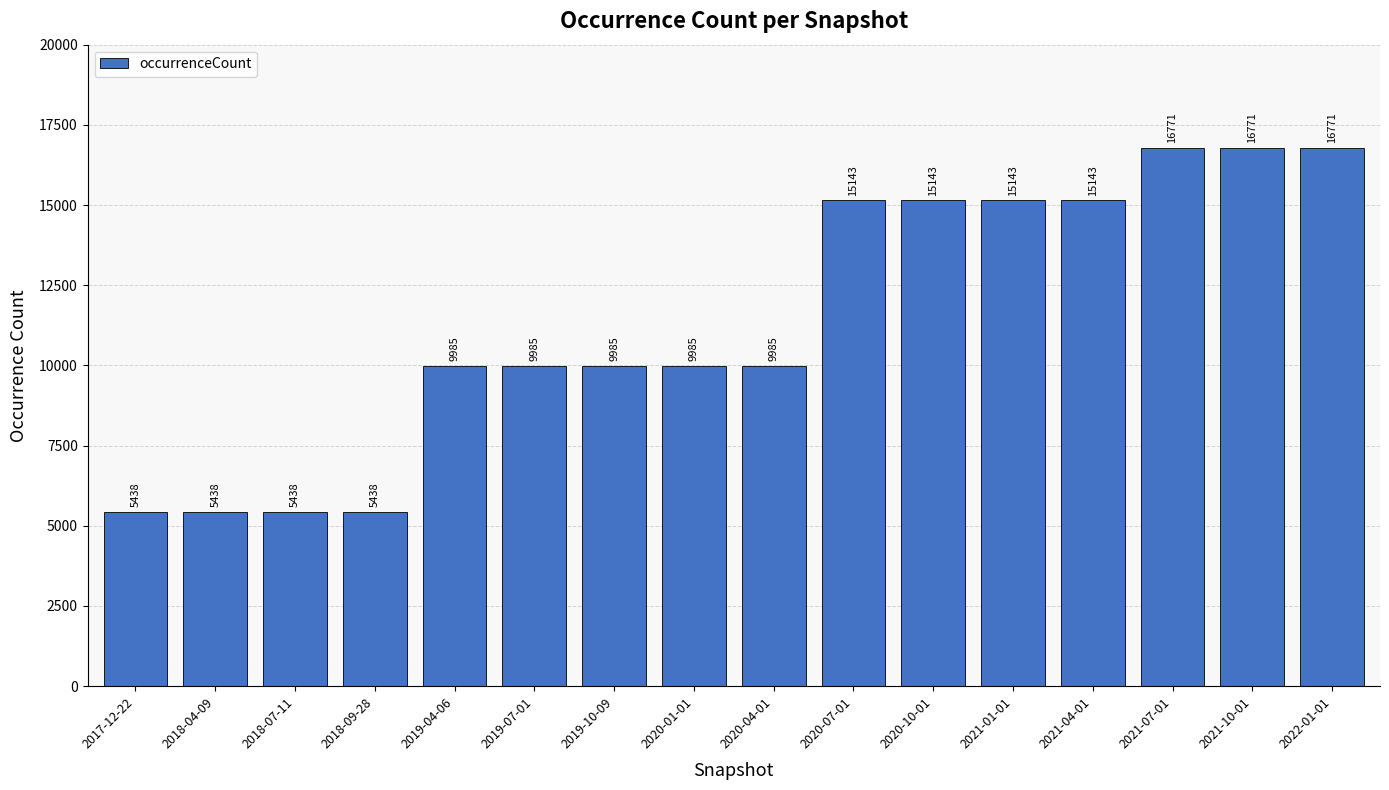

What is the greatest value displayed?

16771